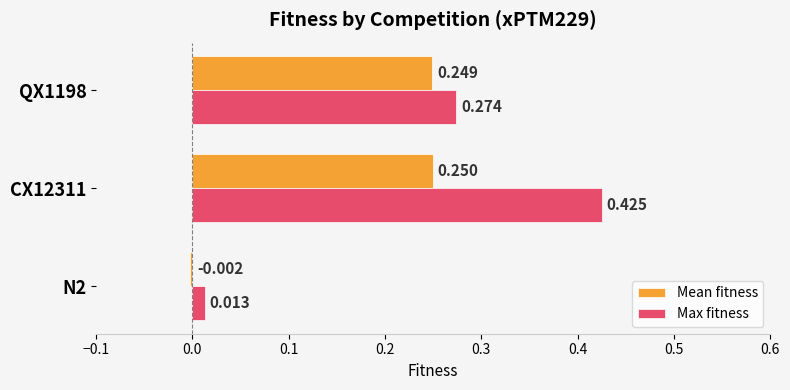

Which series has the largest total across all categories?

Max fitness